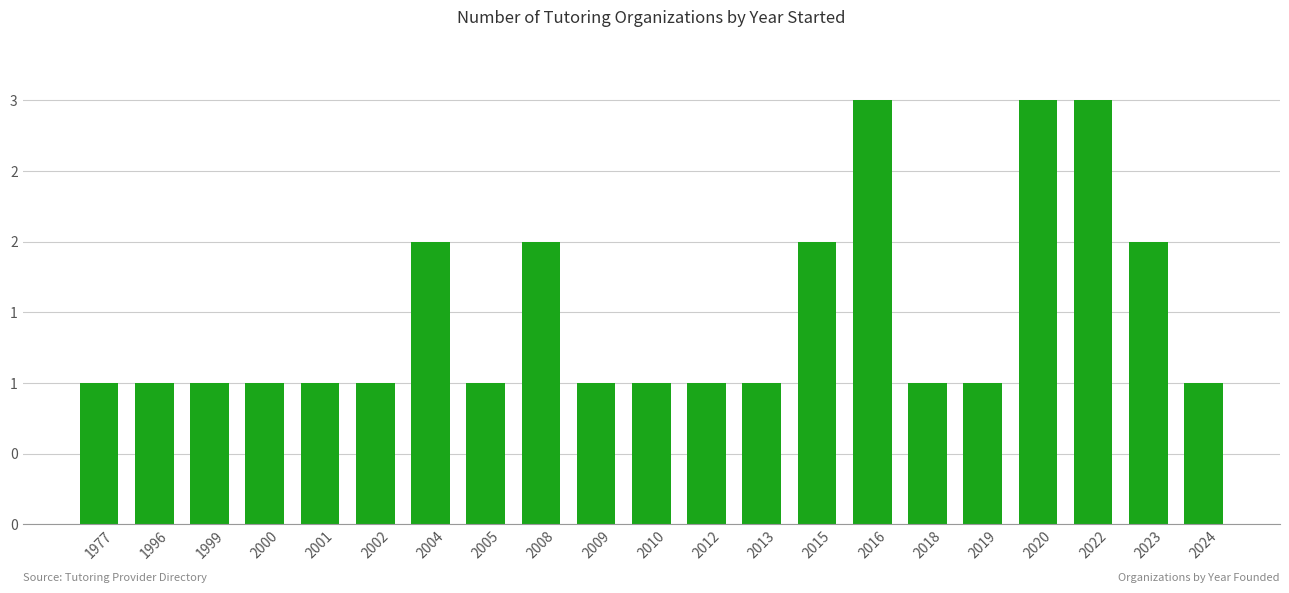

Are the bars horizontal?

No